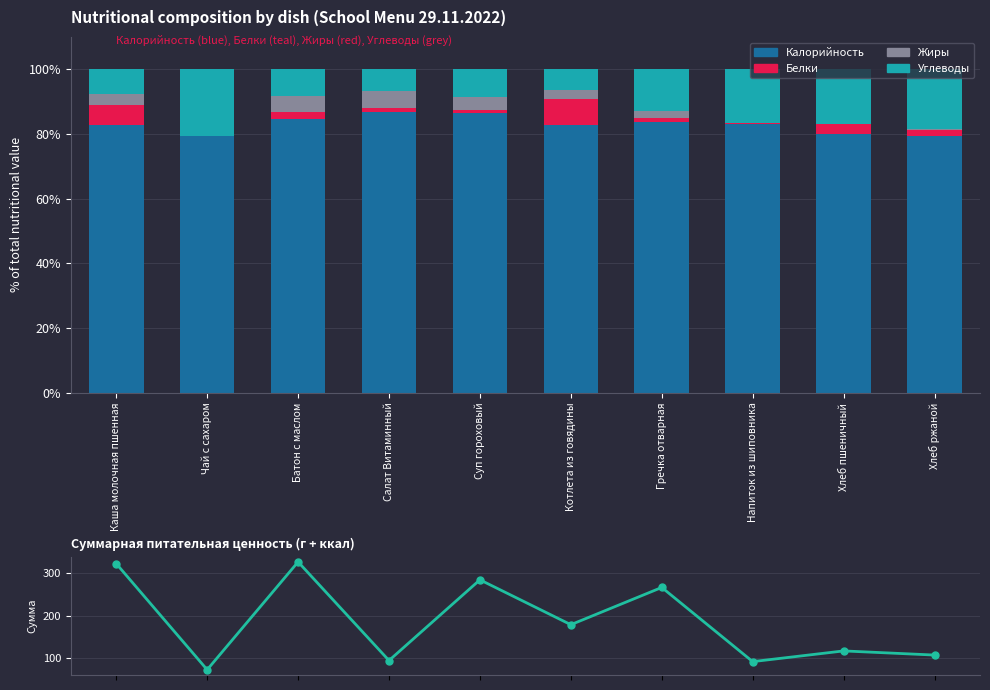

How many values in the Углеводы series are below 13?

5